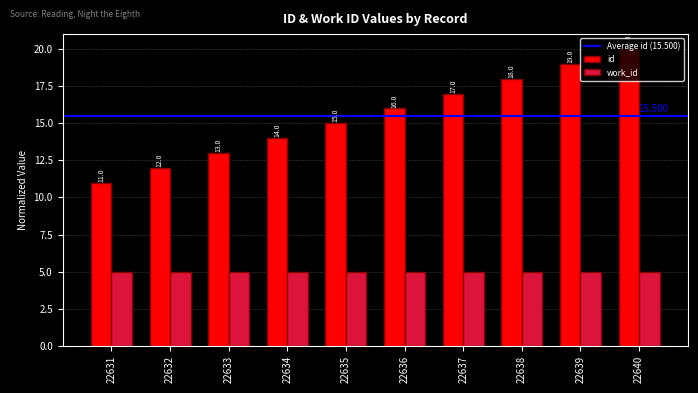

List the series in order of their peak value, highest first.

id, work_id